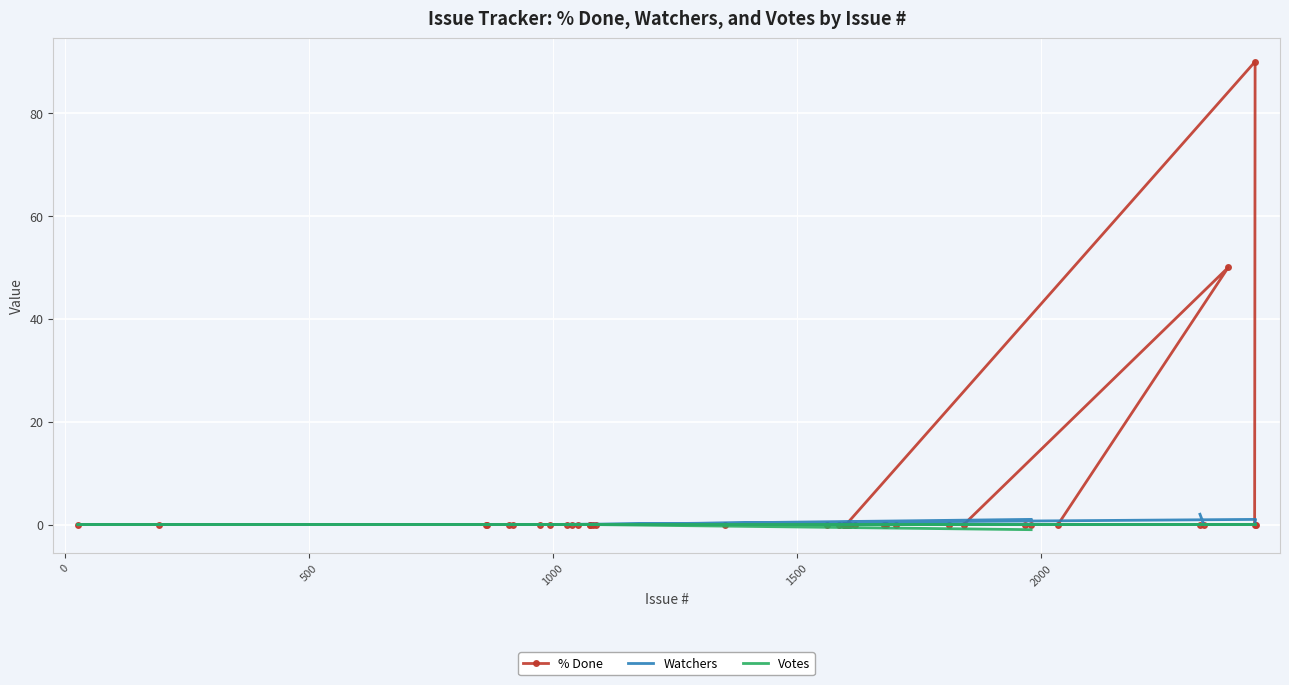

In % Done, how many points are higher than both neighbors (excluding endpoints)?

2